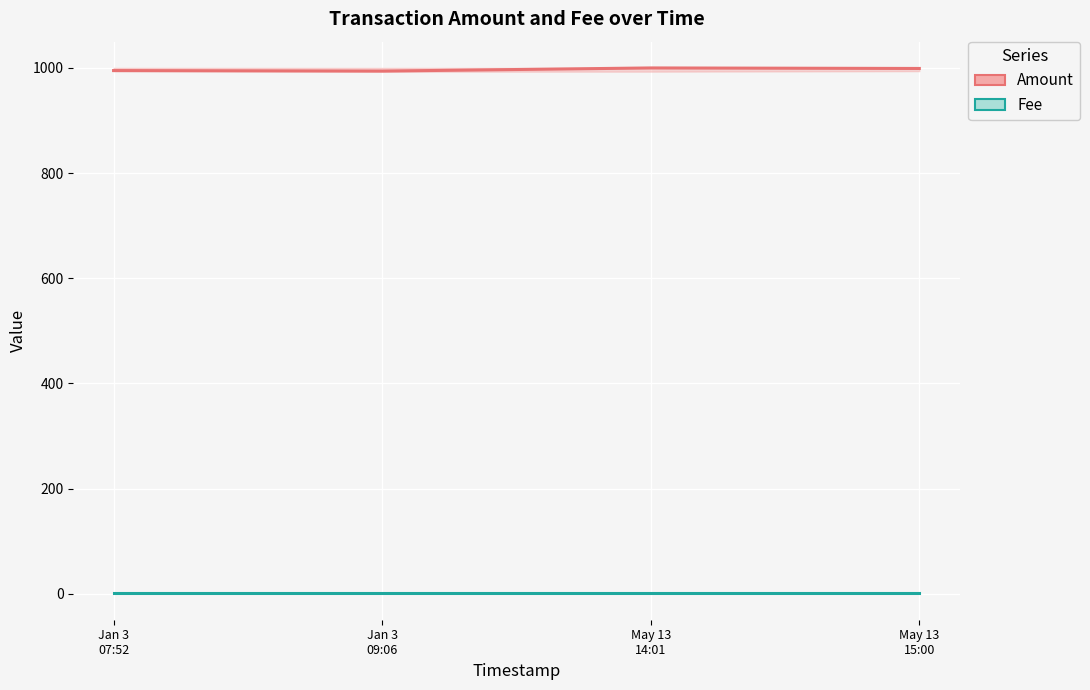

Which category has the lowest value across all series?

Jan 3
07:52